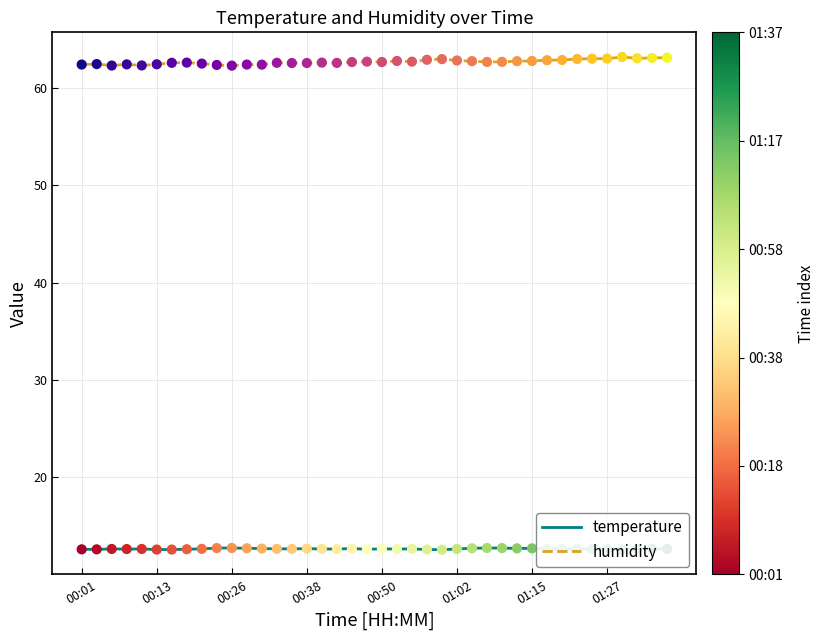

What are all the series names shown in the legend?

temperature, humidity